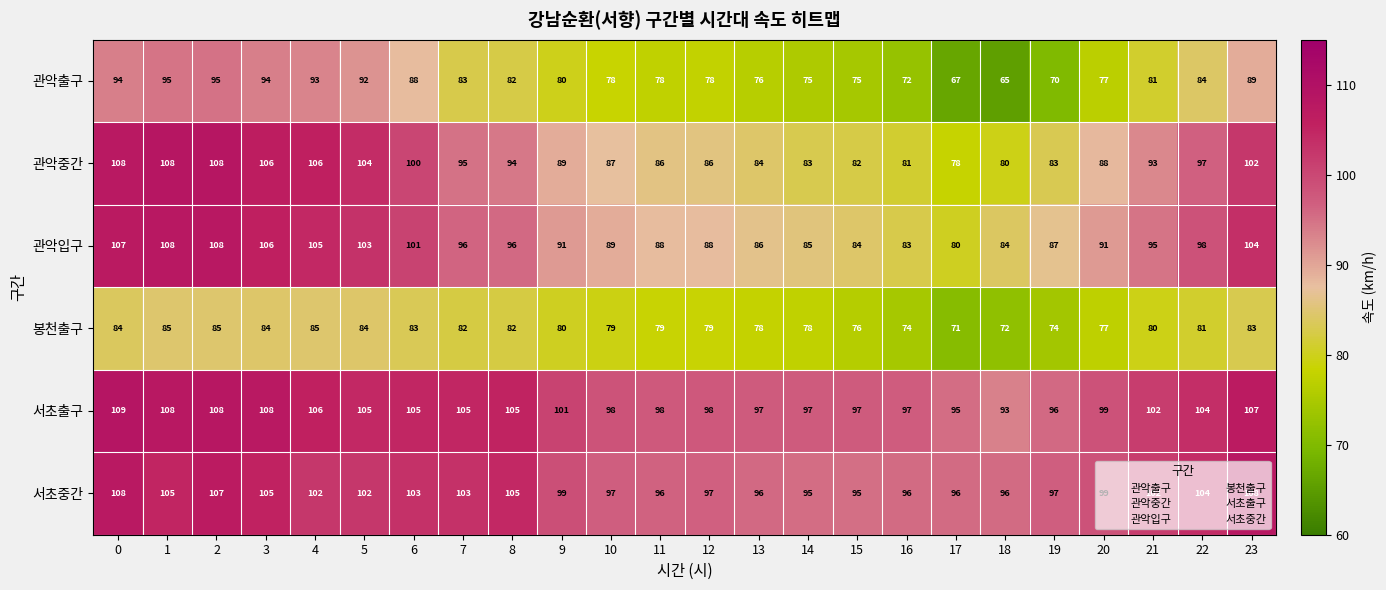

What is the minimum value shown in the chart?

65